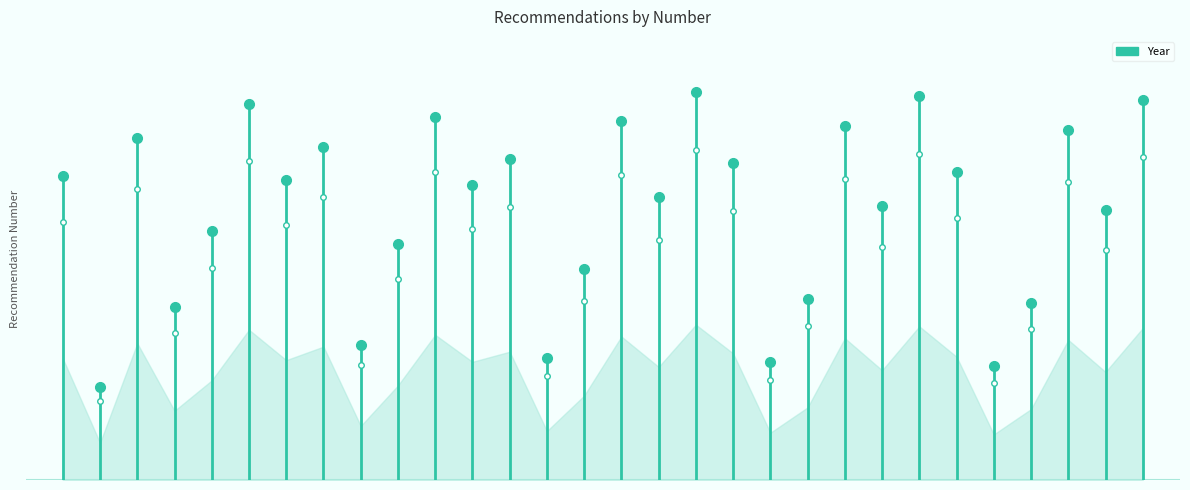

What is the difference between the maximum and minimum values?

72